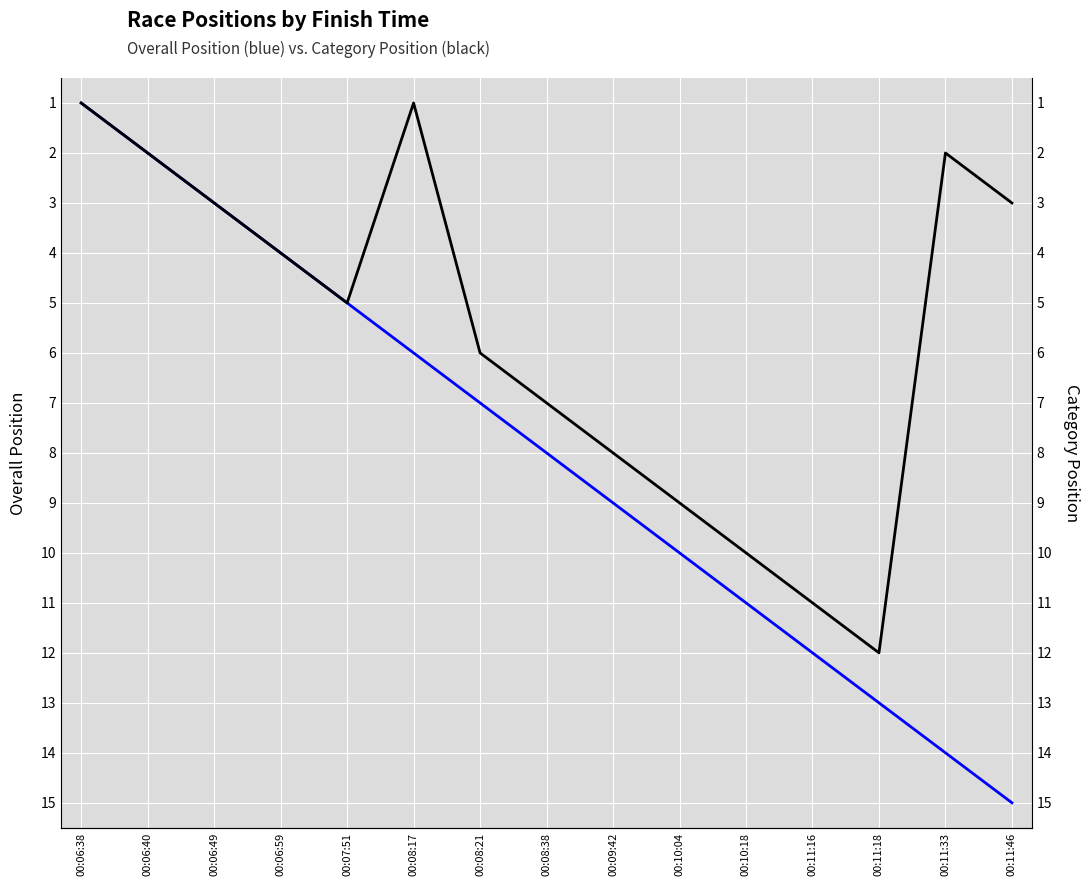

Rank the series by their average value, from lowest to highest.

Category Position, Overall Position